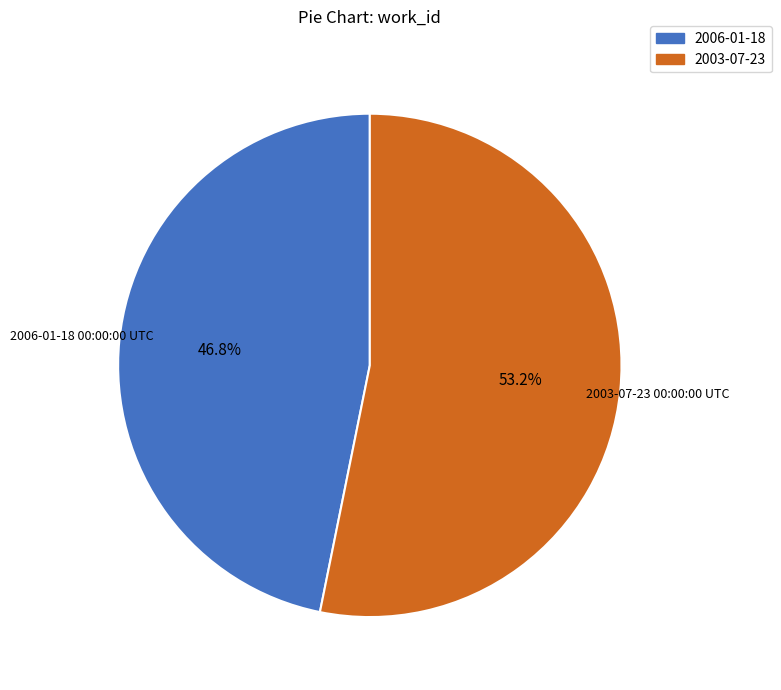

Approximately how many times larger is the value at 2006-01-18 compared to 2003-07-23?

0.9